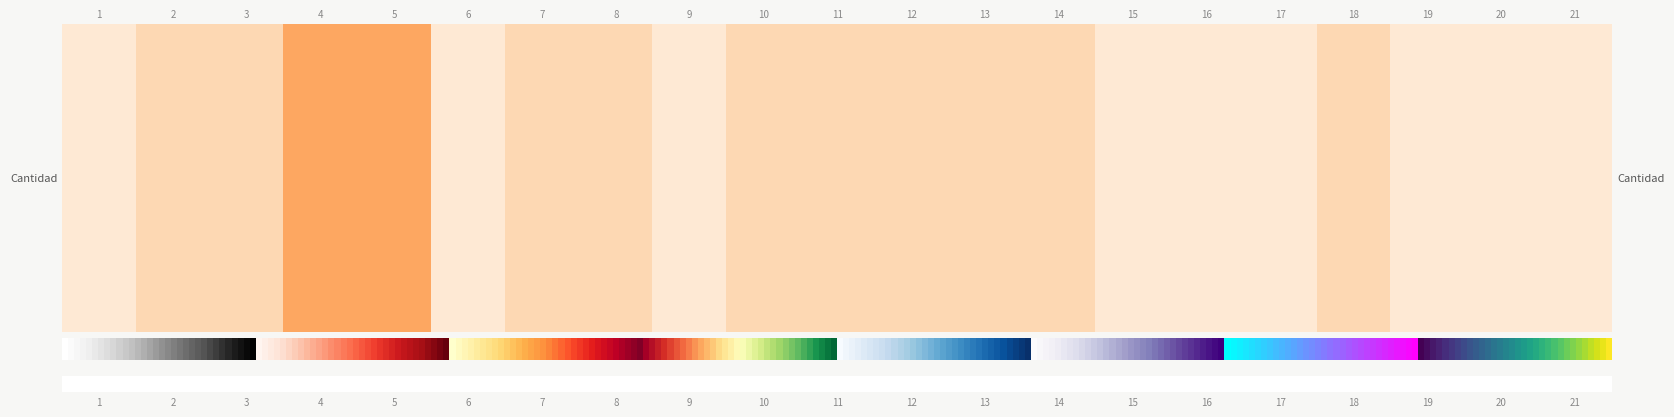

How many series are shown in this chart?

1